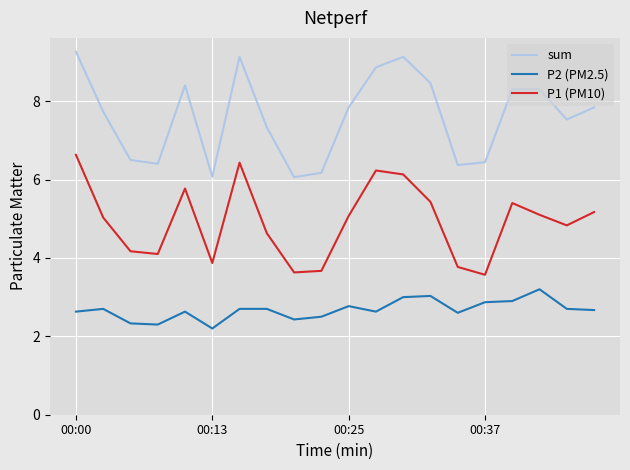

List the series in order of their overall mean, highest first.

sum, P1 (PM10), P2 (PM2.5)